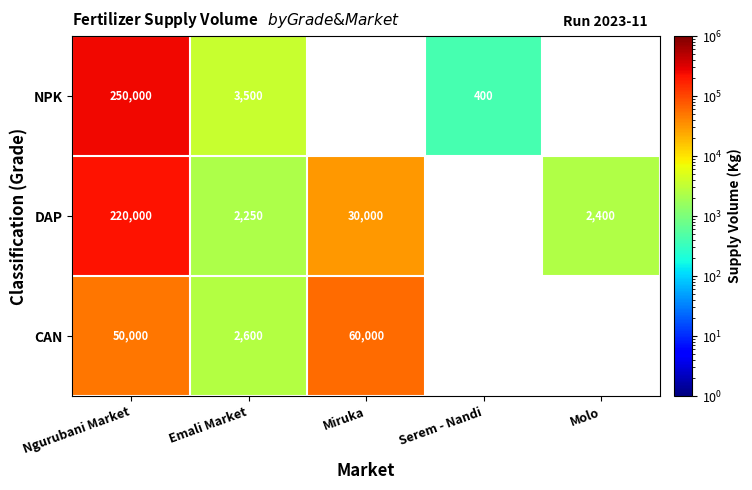

Is the value of CAN at Emali Market greater than the value of DAP at Emali Market?

Yes